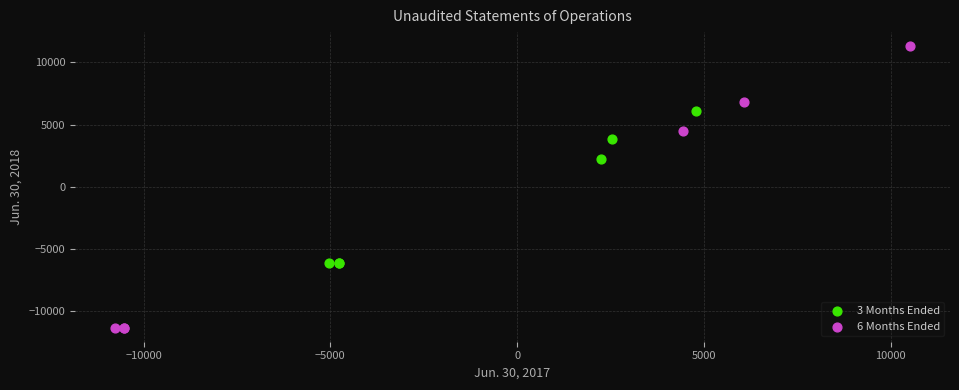

Which series contains the highest Y value?

6 Months Ended